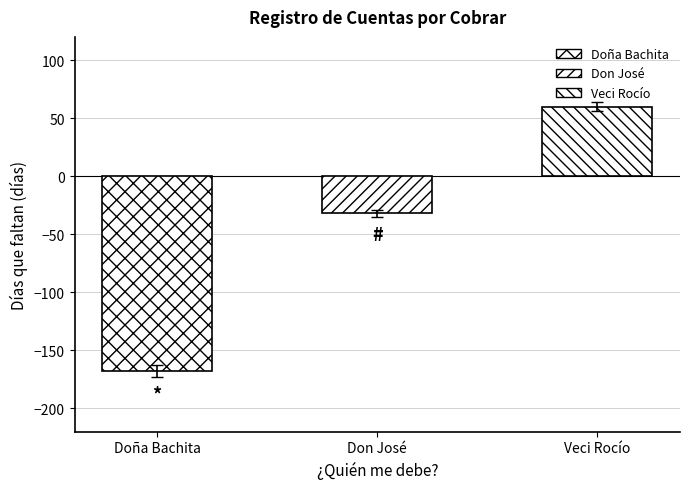

What position from the left is Don José?

2